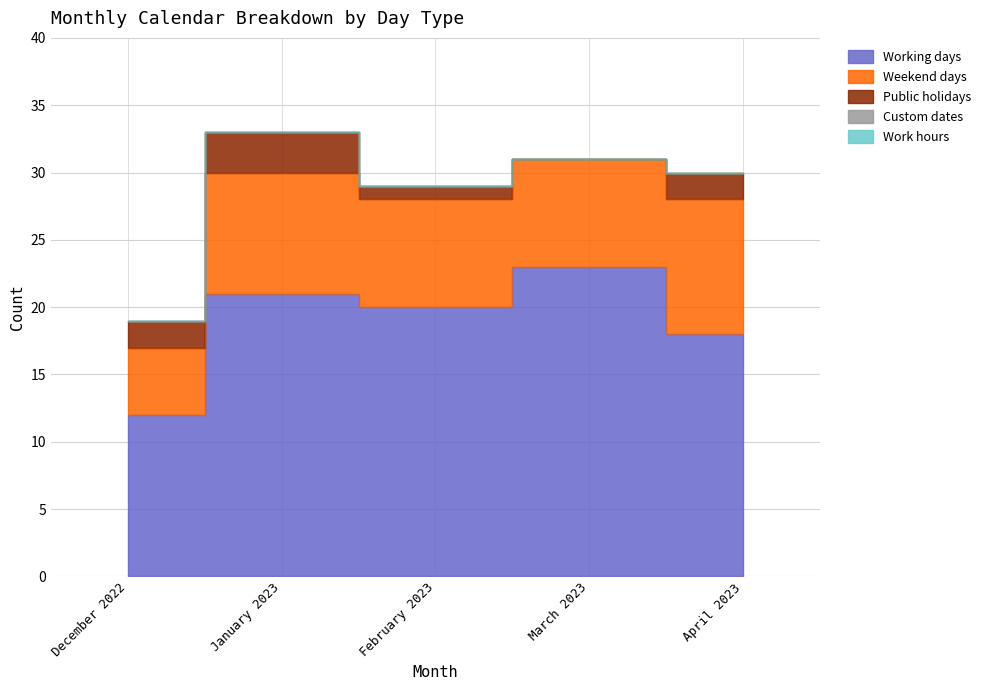

At which label is Work hours closest to 0?

December 2022